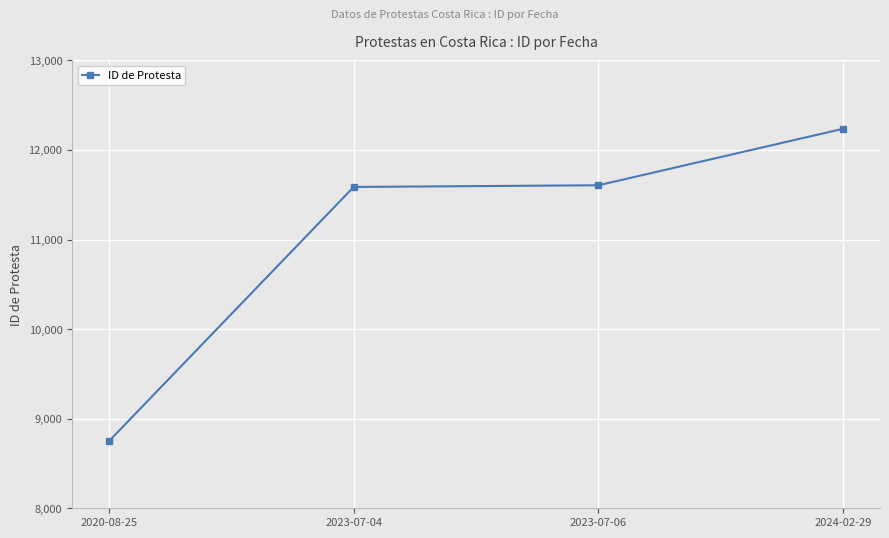

What is the smallest value displayed?

8748